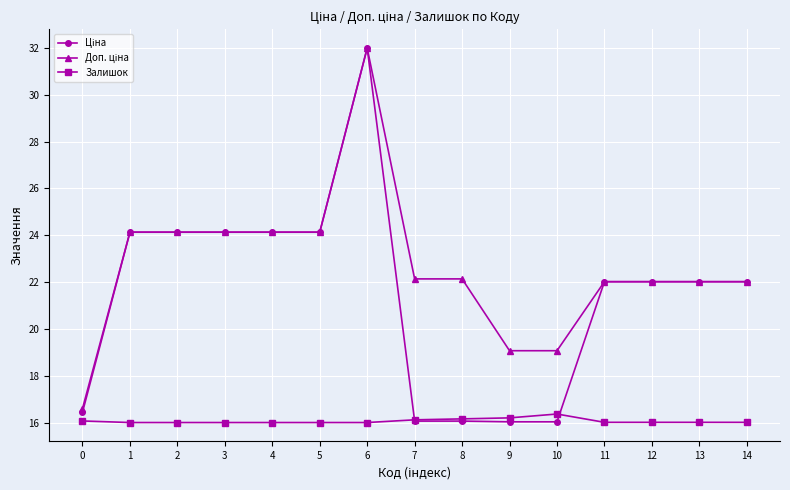

What is the difference between the maximum and minimum values in the Залишок series?

0.4